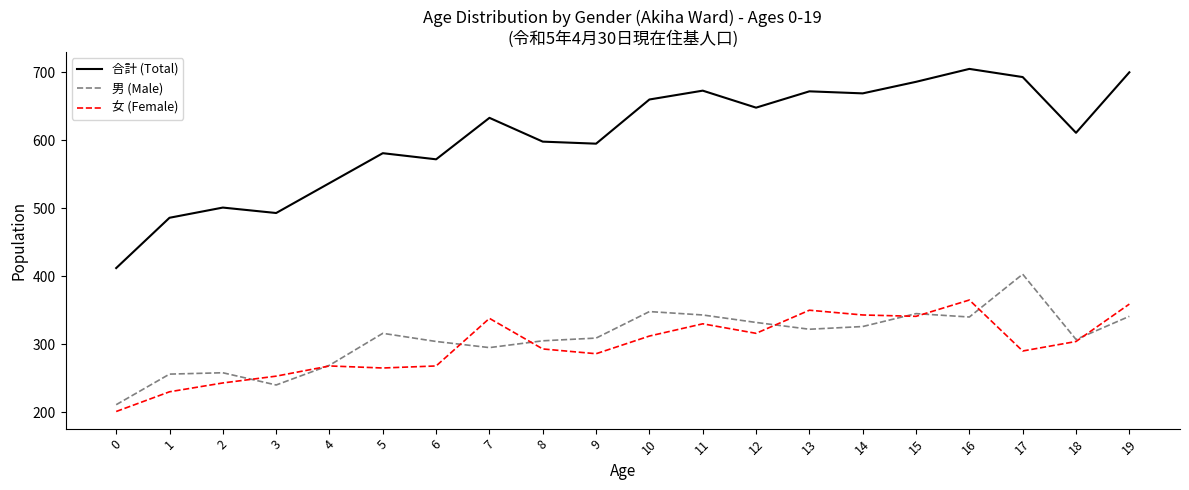

How many lines are shown in the chart?

3